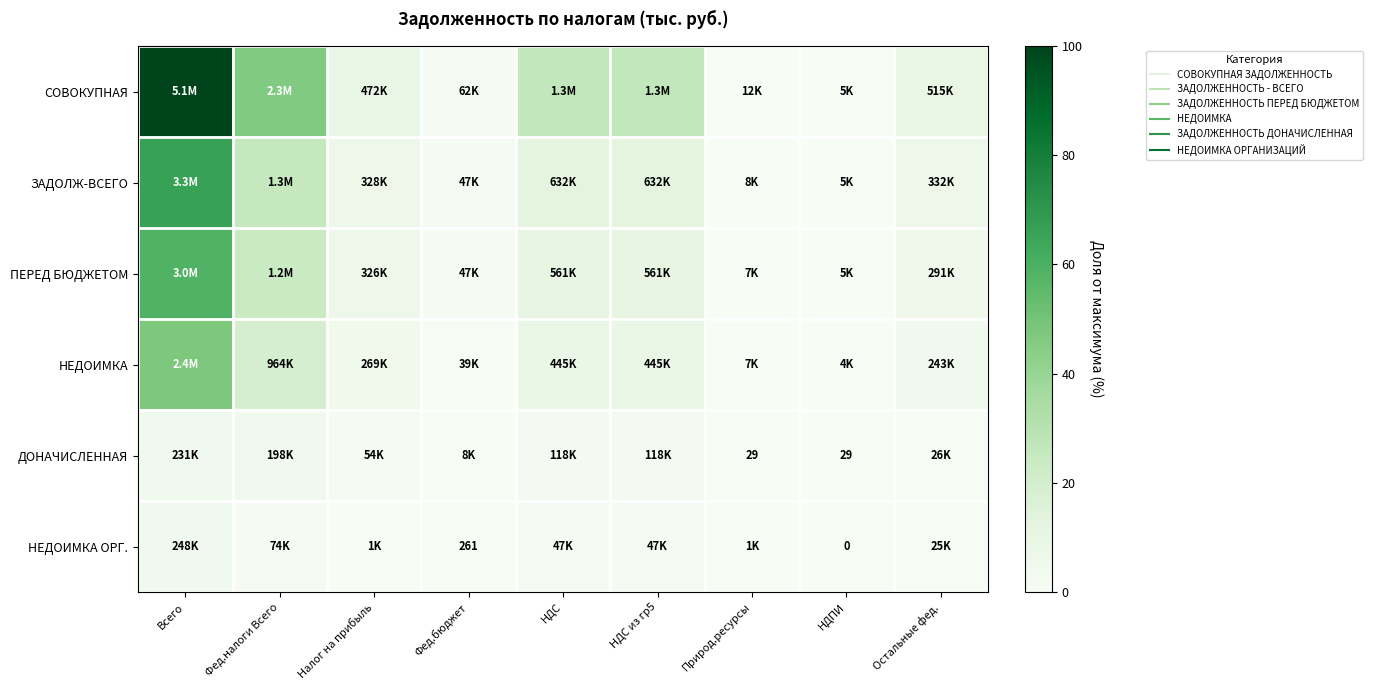

Which series has the largest total across all categories?

СОВОКУПНАЯ